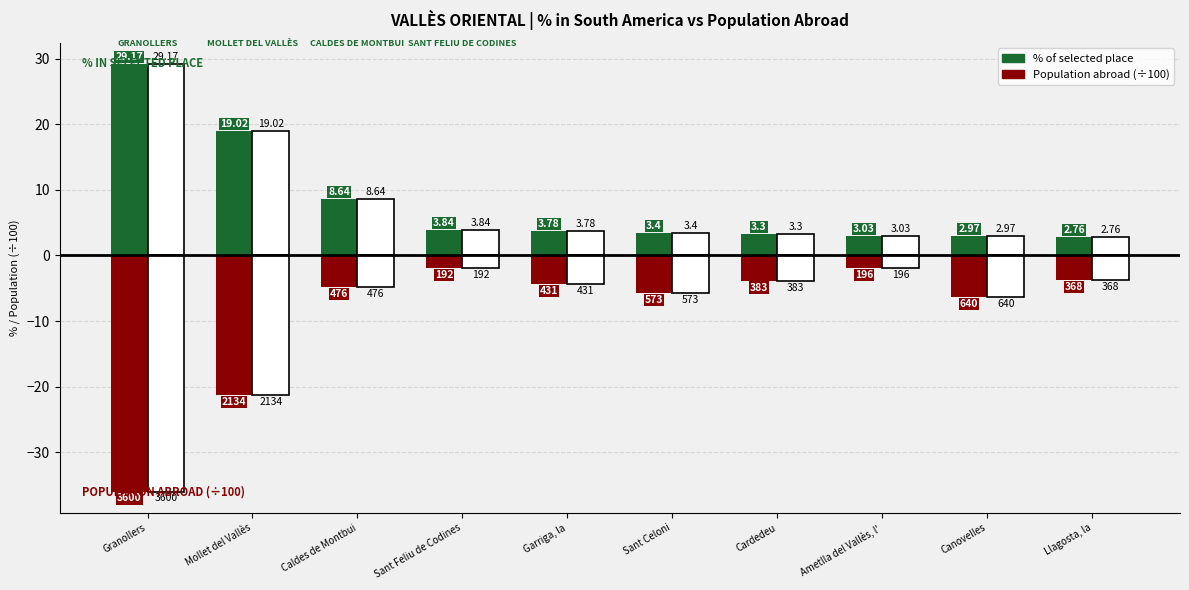

What is the value of the % of selected place bar at the 3rd from the left?

8.6